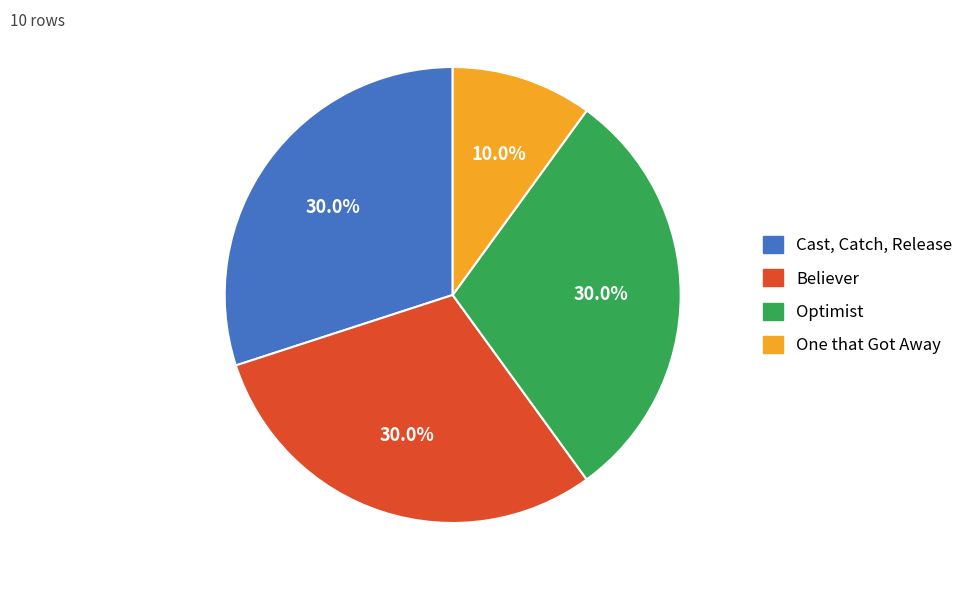

Which slice is the smallest?

One that Got Away